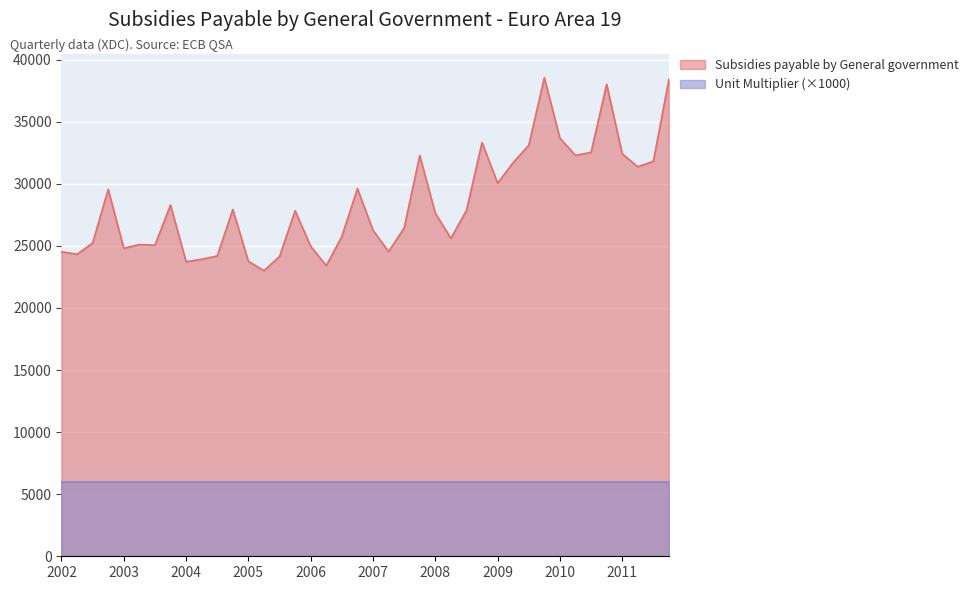

Reading left to right, extract all data points from this chart.

24533.7	24323.1	25239.3	29557.9	24811.7	25109.8	25064.2	28298.3	23729.1	23930.0	24191.9	27935.7	23757.9	23006.1	24158.2	27836.9	24974.6	23413.4	25763.5	29624.9	26259.8	24544.6	26449.2	32285.9	27639.8	25613.8	27858.7	33333.3	30053.3	31711.3	33118.3	38550.8	33677.9	32296.2	32536.5	38019.3	32425.0	31373.4	31825.7	38433.4